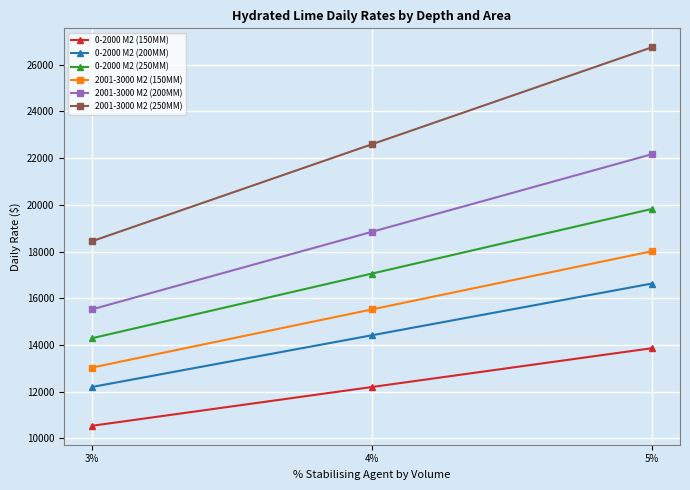

What position from the right is 3%?

3